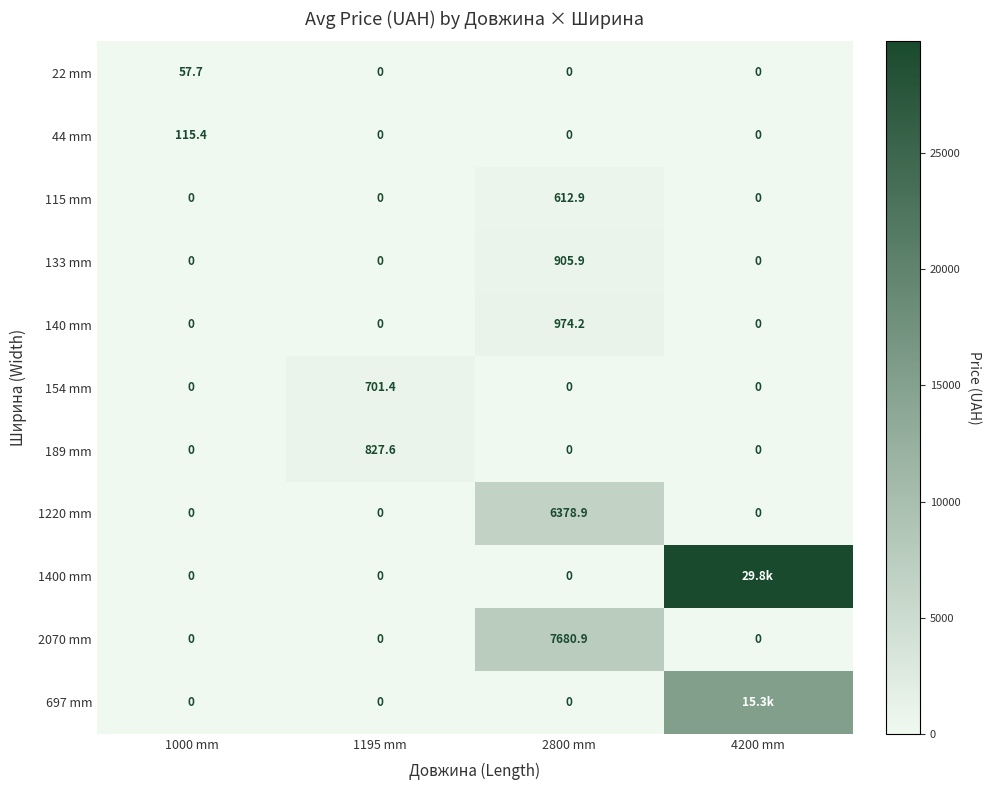

What is the difference between the maximum and minimum values in the 44 mm series?

115.4